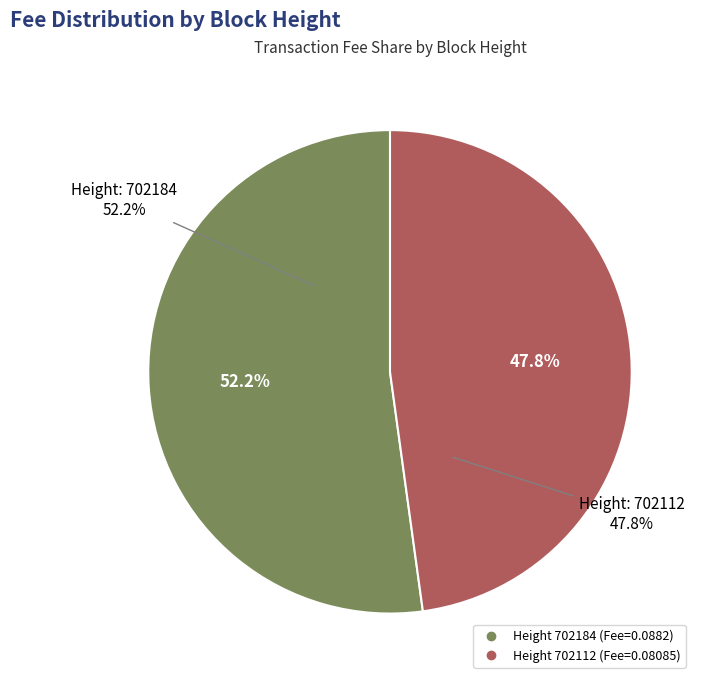

To the nearest percent, what is the difference between the largest and smallest slice percentages?

4%